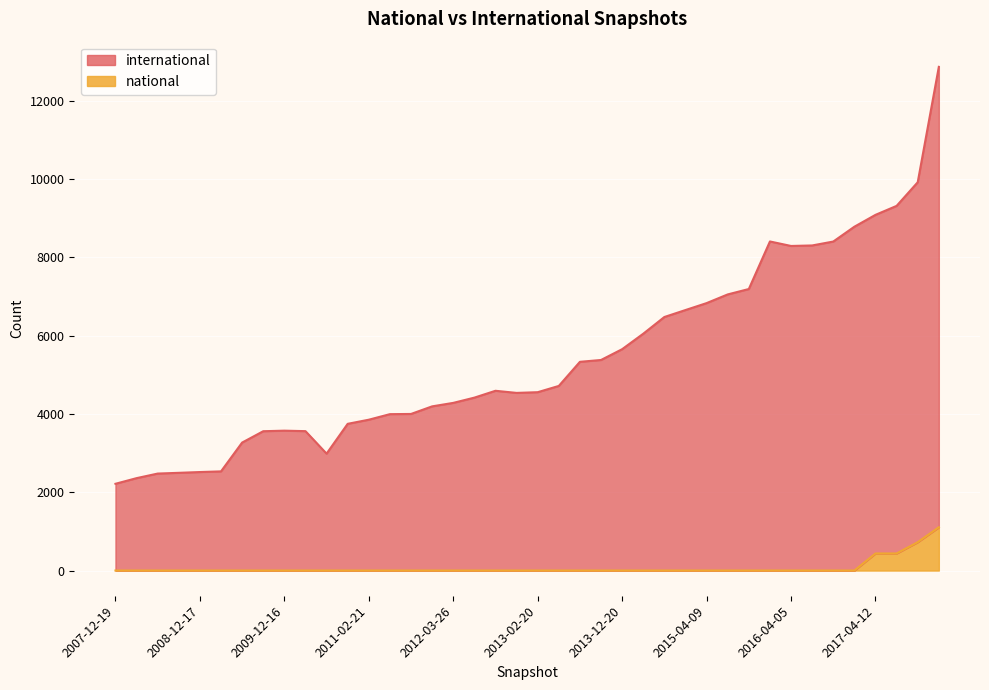

What is the total value across all series at 2014-03-28?

6052